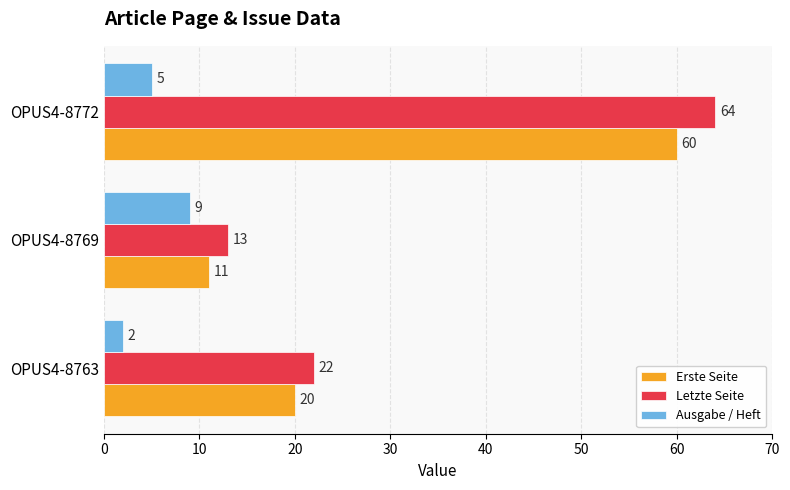

At which category is the sum across all series the highest?

OPUS4-8772